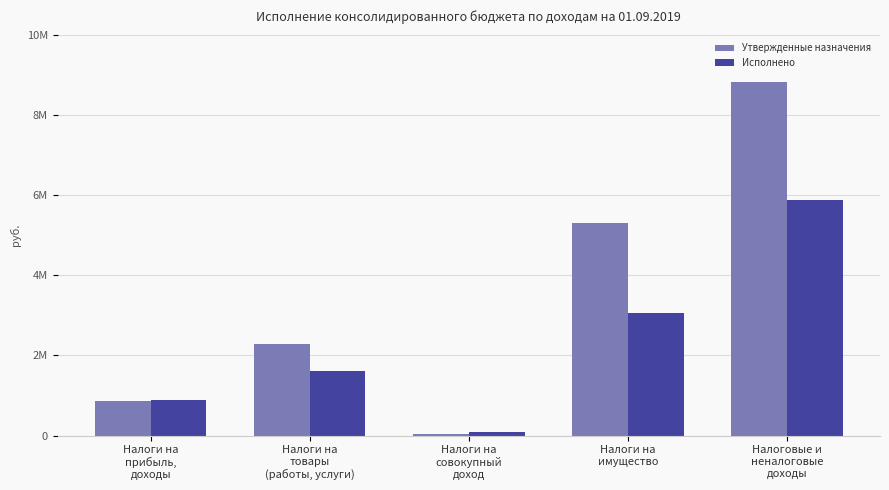

What is the difference between the second highest and minimum values in the Исполнено series?

2965355.2